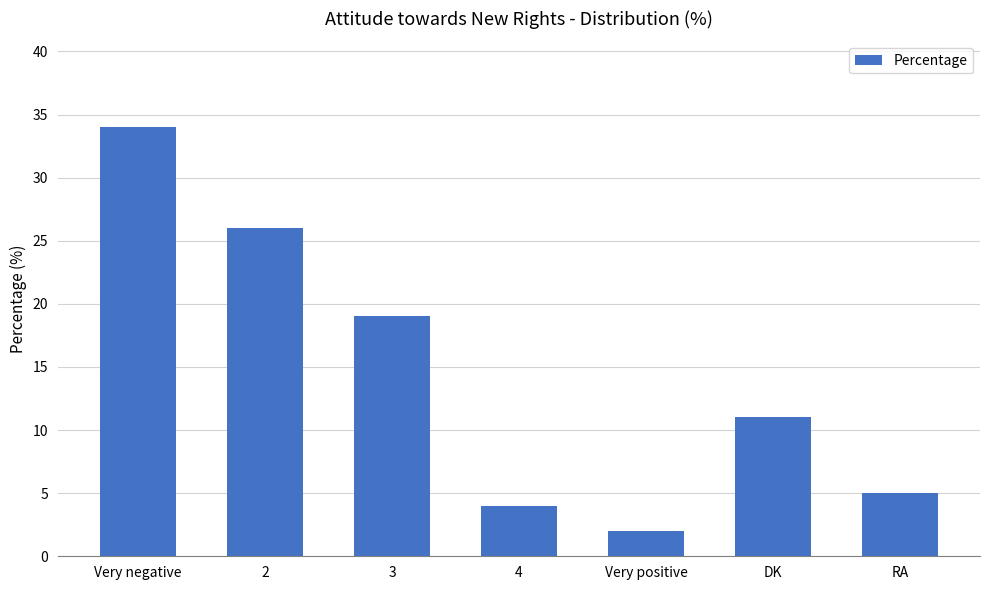

How many bars are there in total?

7